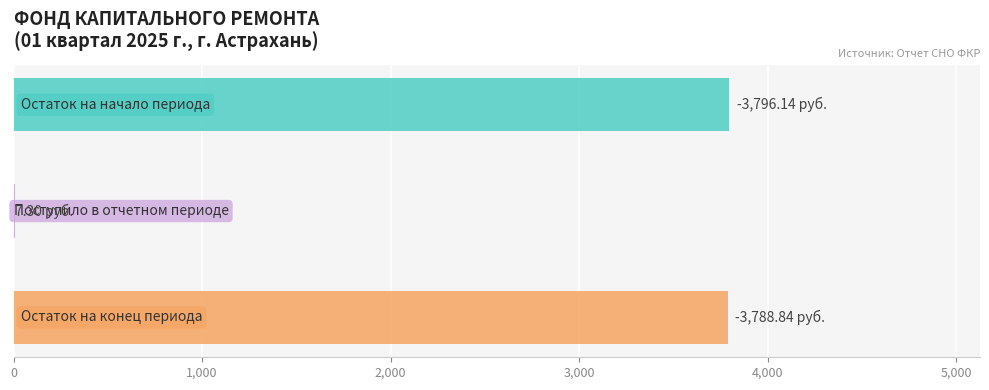

Which category has the lowest value in the сверх минимального размера взноса series?

Остаток на начало